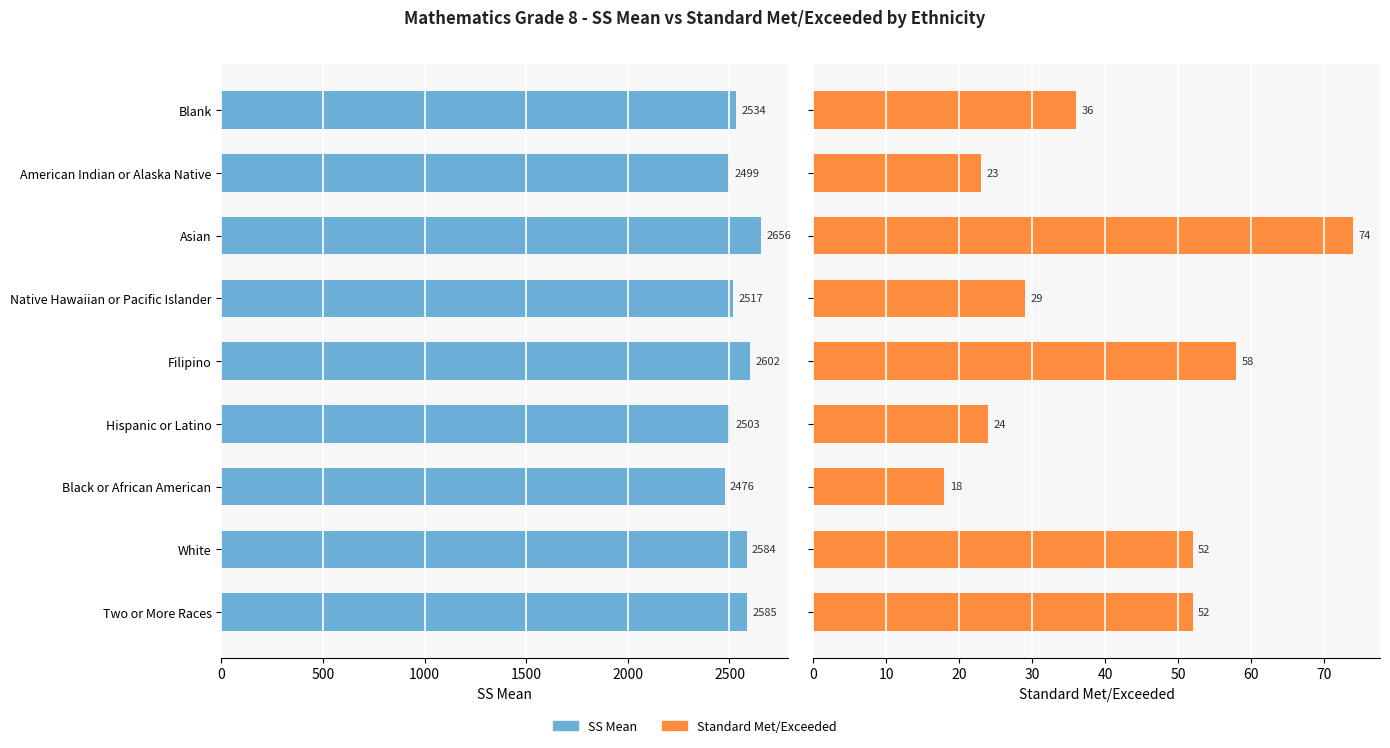

What is the total value across all series at White?

2636